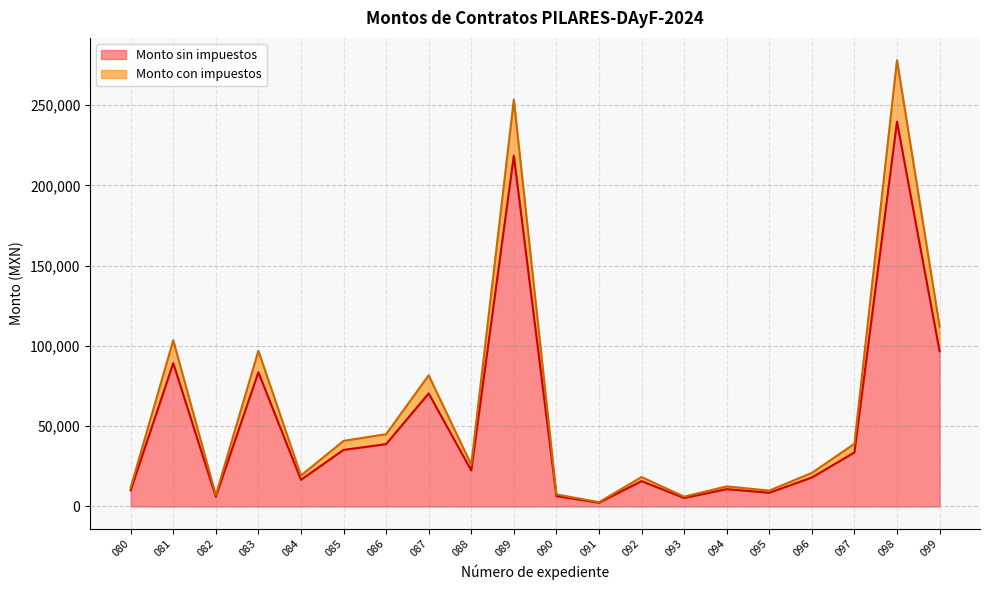

Does the chart have visible grid lines?

Yes